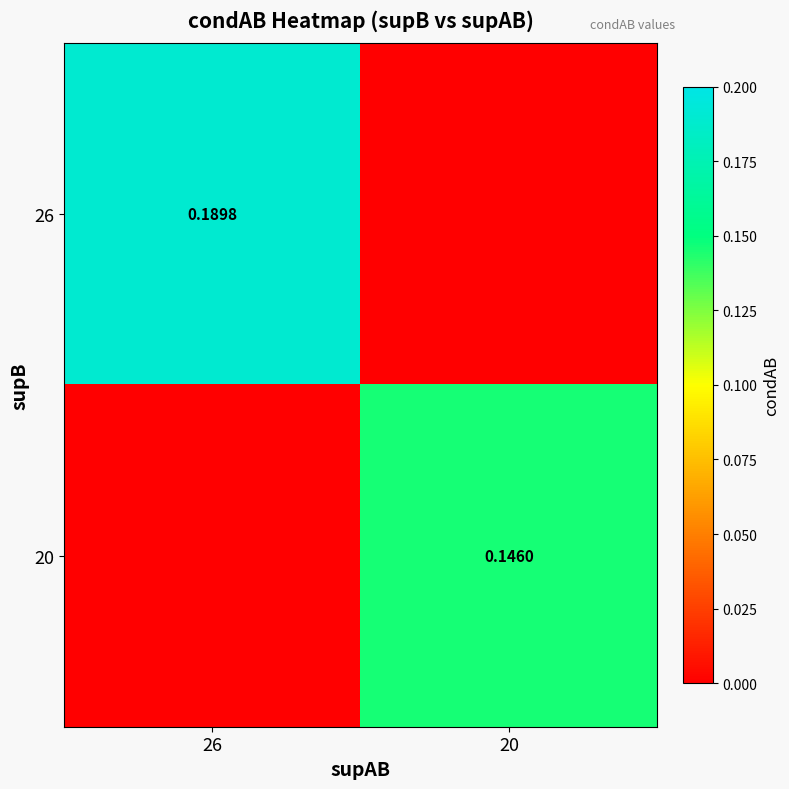

The value of 20 at 26 is 0.1. True or false?

False